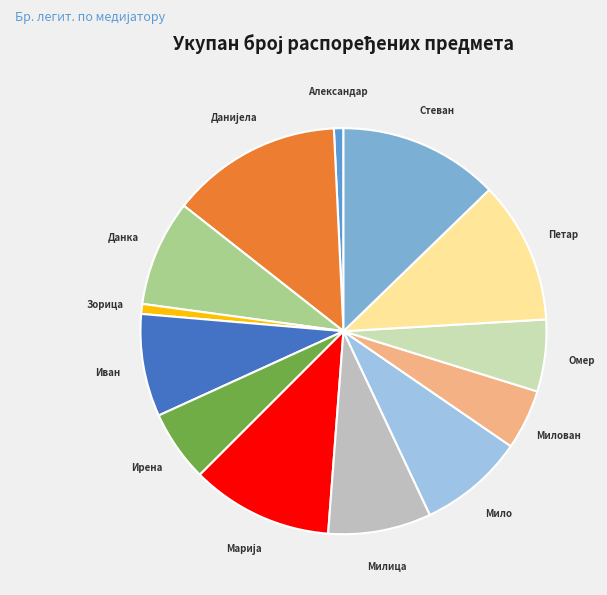

How many slices are in this pie chart?

13